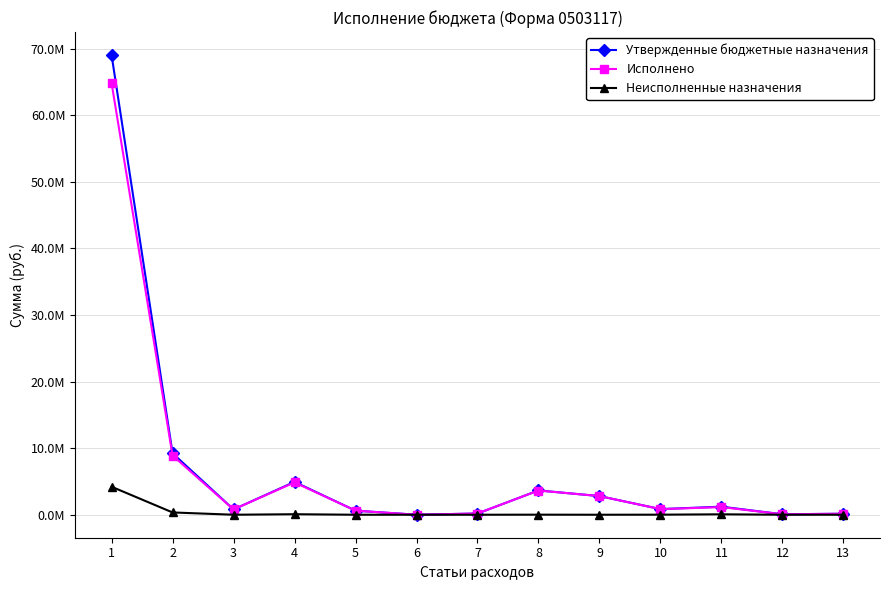

Is it true that Утвержденные бюджетные назначения equals 358.4 at 6?

False